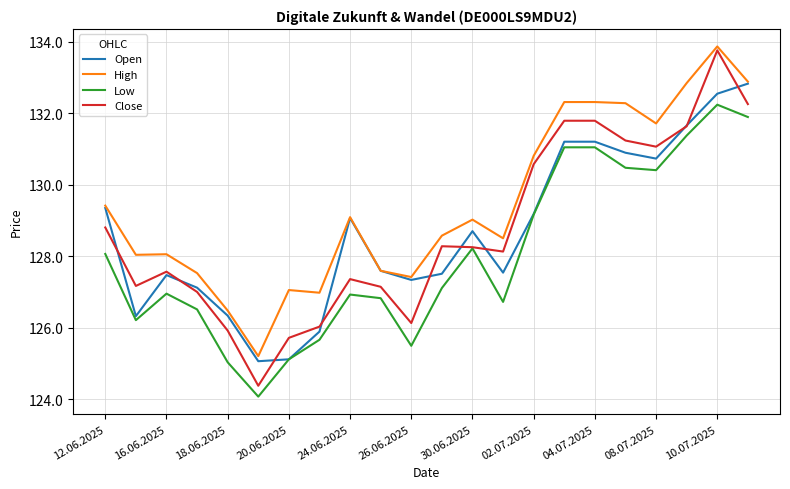

Which series has the largest range (max minus min)?

Close